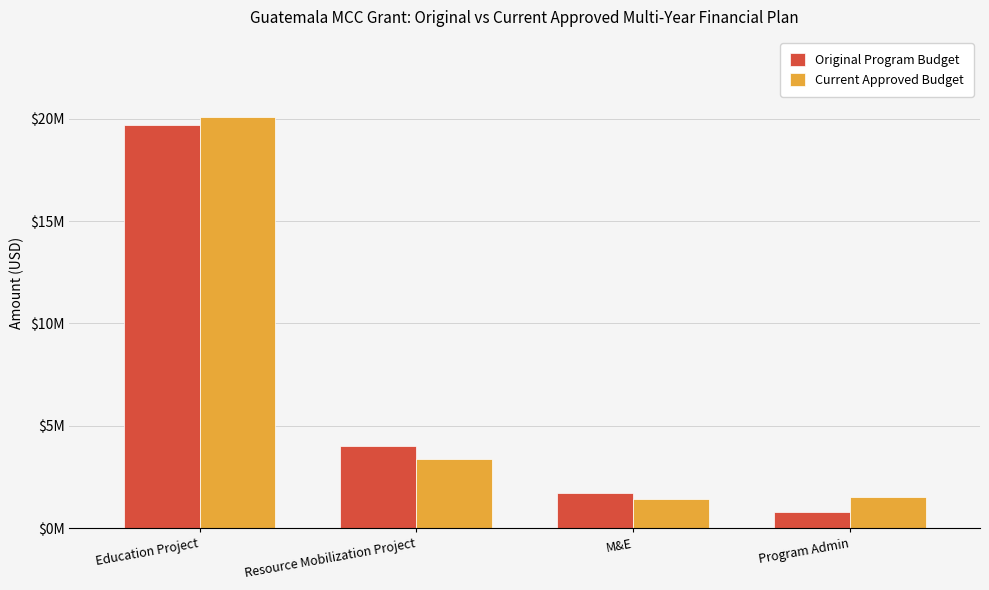

What are all the series names shown in the legend?

Original Program Budget, Current Approved Budget